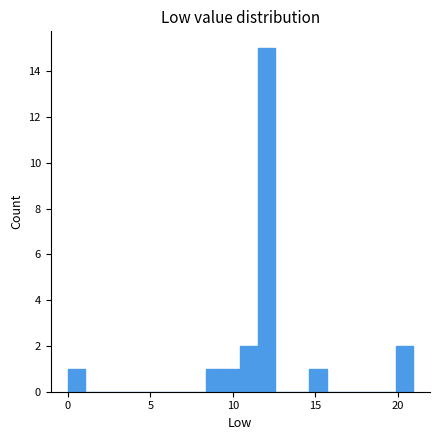

Read against the x-axis, roughly where is the centre of the tallest bar?

12.0